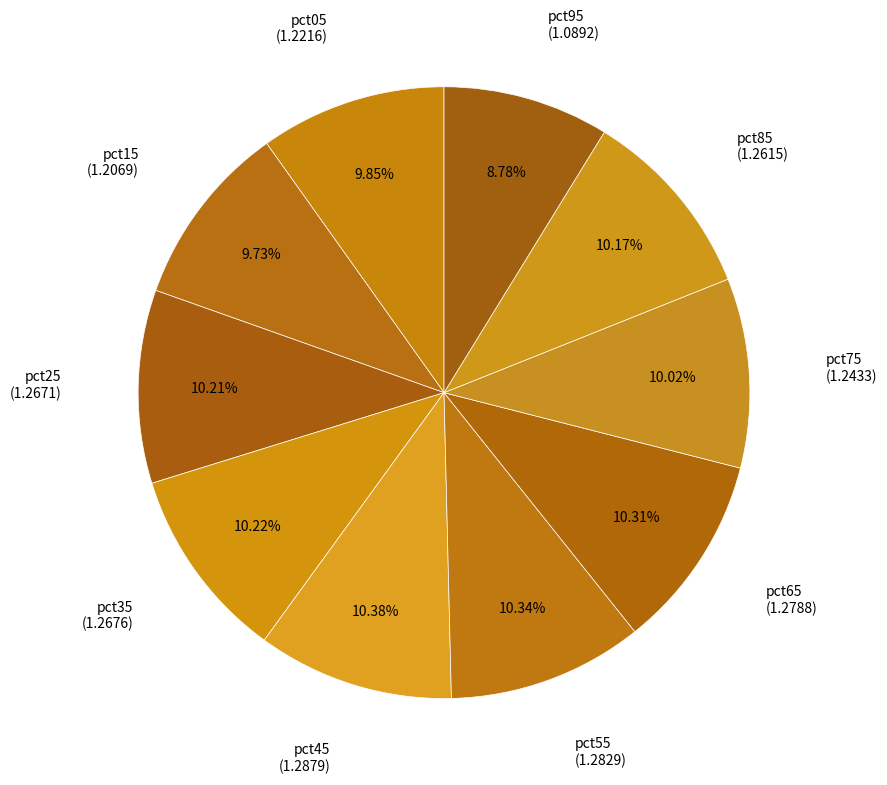

How many segments does this pie chart have?

10